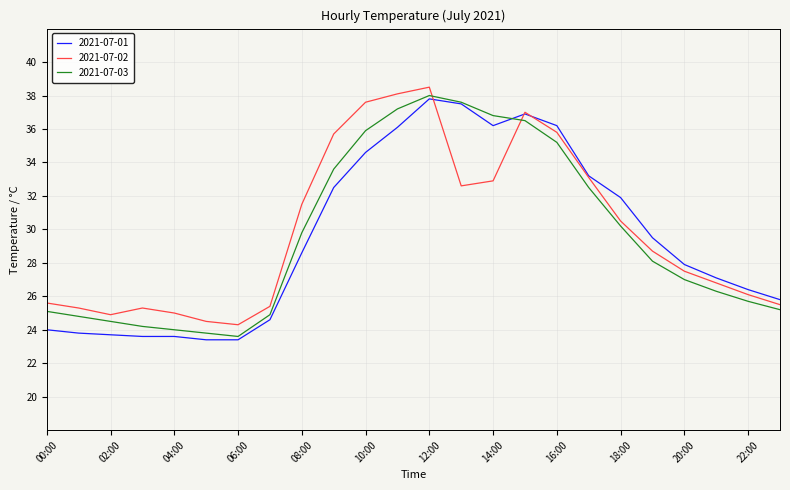

What is the smallest value displayed?

23.4